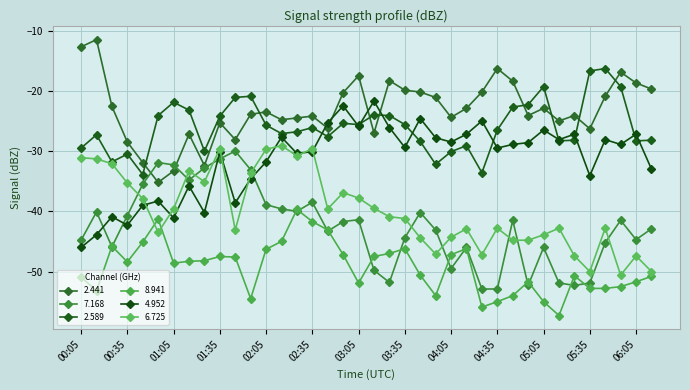

What is the value of the 6.725 point at the 18th from the left?

-36.9